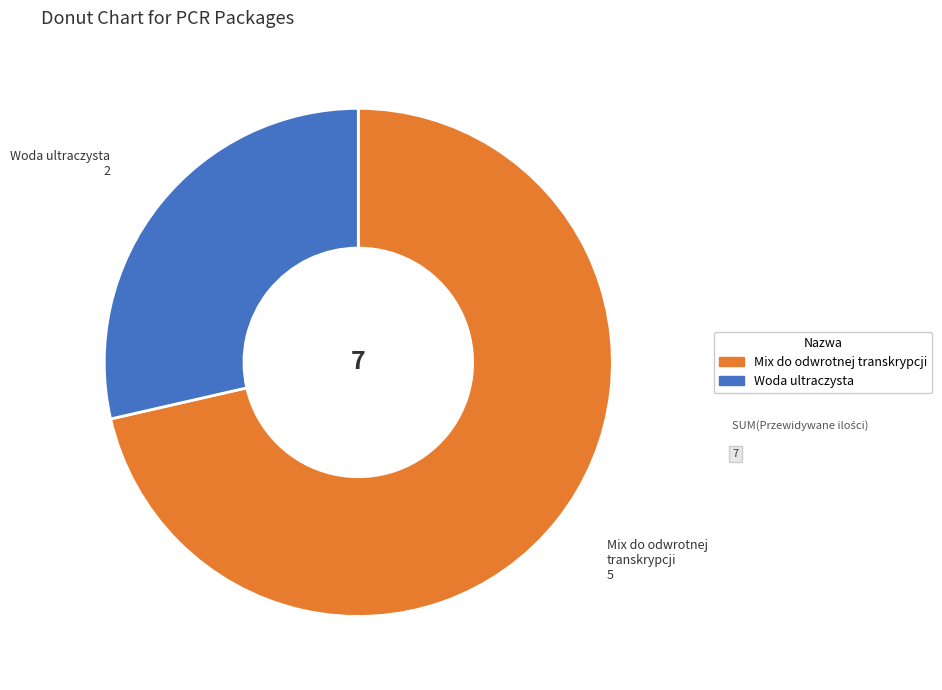

Which category has the smallest portion of the pie?

Woda ultraczysta